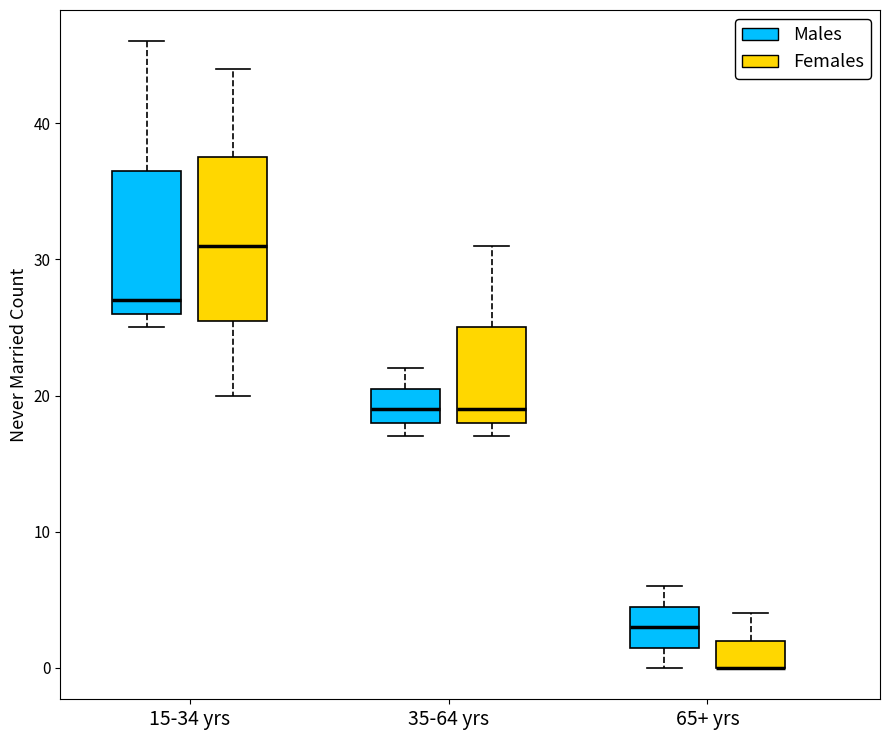

Where is the upper edge of the box for 35-64 yrs (Males) on the y-axis? The values are not printed on the chart, so give them approximately, as read against the axis.

21